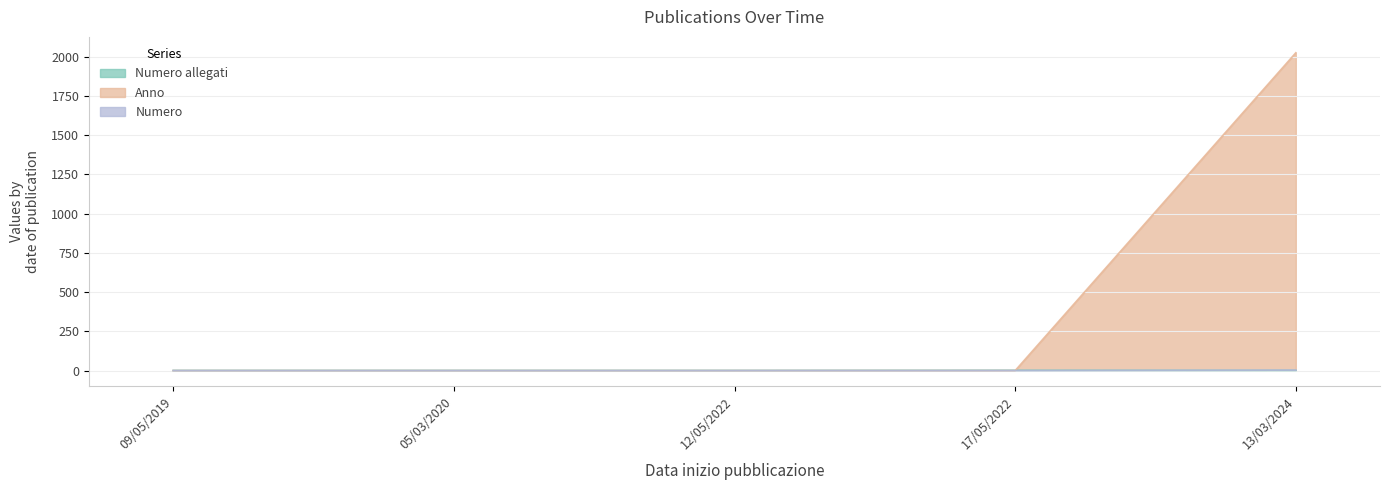

Which series changed the most between 12/05/2022 and 13/03/2024?

Numero